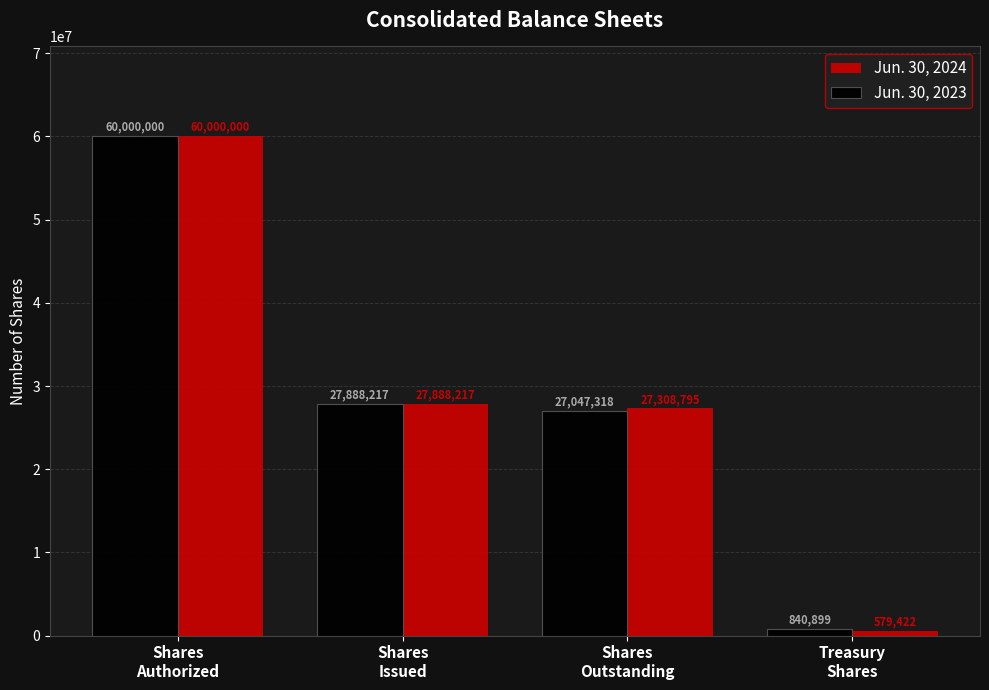

At how many categories does at least one series exceed 22892094?

3